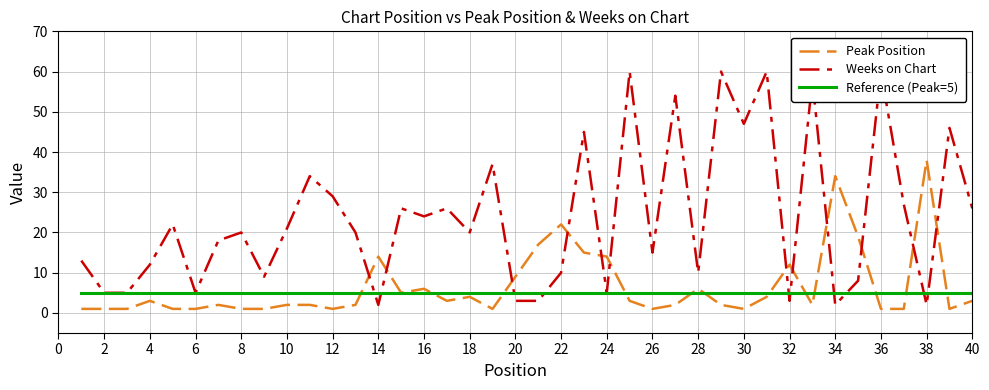

How many lines are shown in the chart?

3